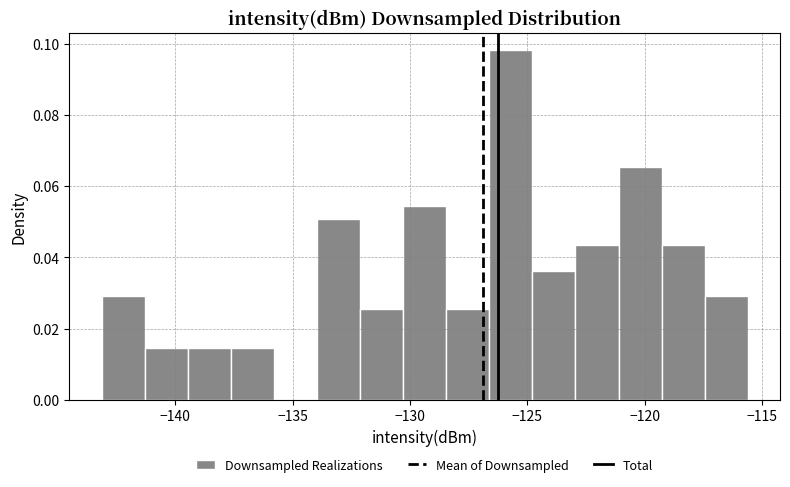

Around what value on the x-axis is the tallest bar? Give the approximate position of its centre, as read against the axis.

-125.5